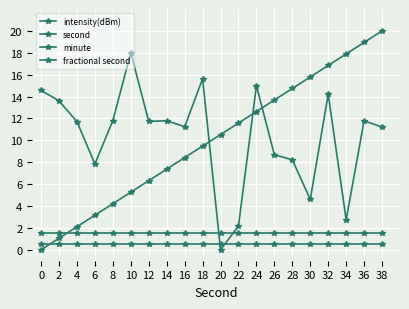

How many series are shown in this chart?

4